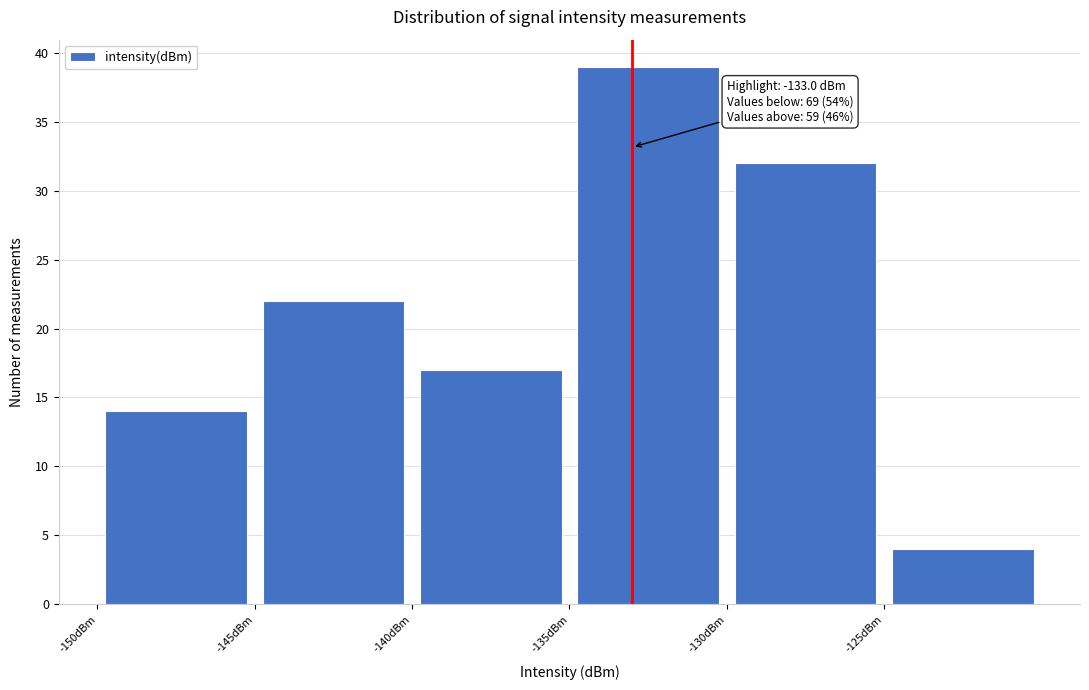

Which range on the x-axis has the tallest bar?

-135 to -130